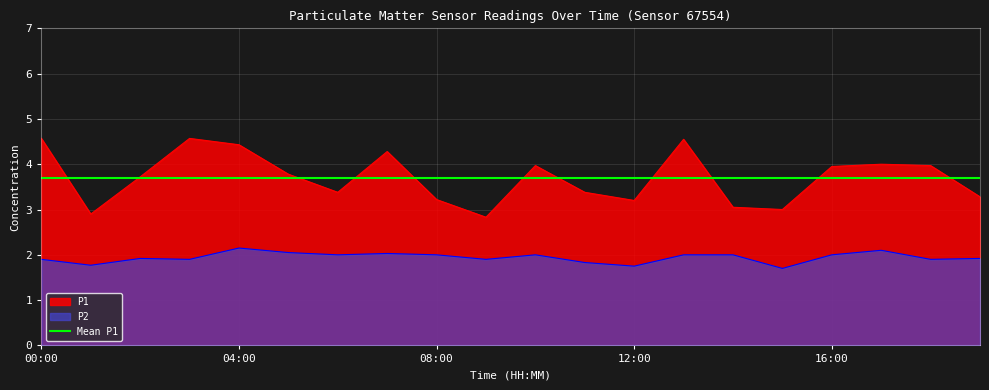

List the labels in order of P2 value, smallest first.

15:00, 12:00, 01:00, 11:00, 00:00, 03:00, 09:00, 18:00, 02:00, 19:00, 06:00, 08:00, 10:00, 13:00, 14:00, 16:00, 07:00, 05:00, 17:00, 04:00